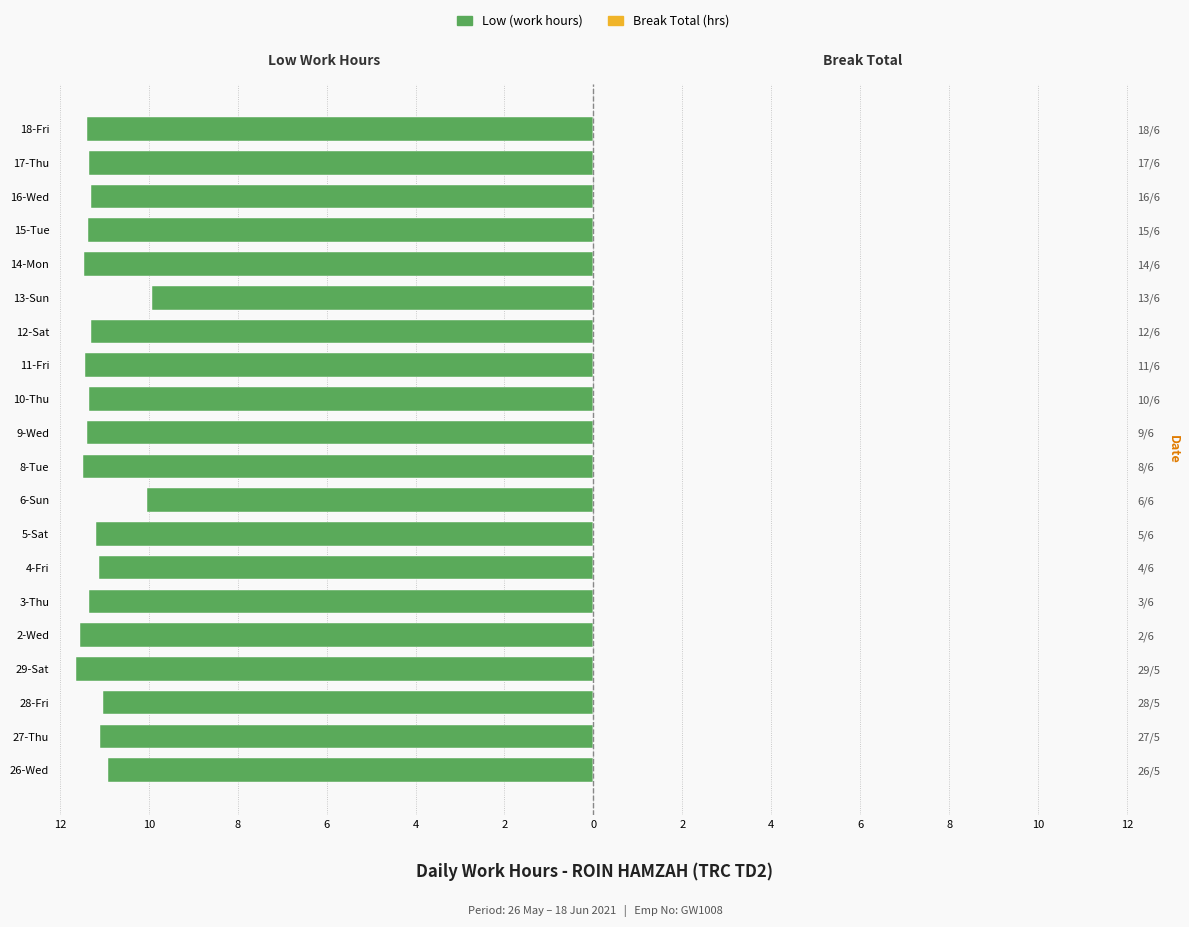

What is the value of the Low (work hours) bar at the 6th from the left?

-11.3